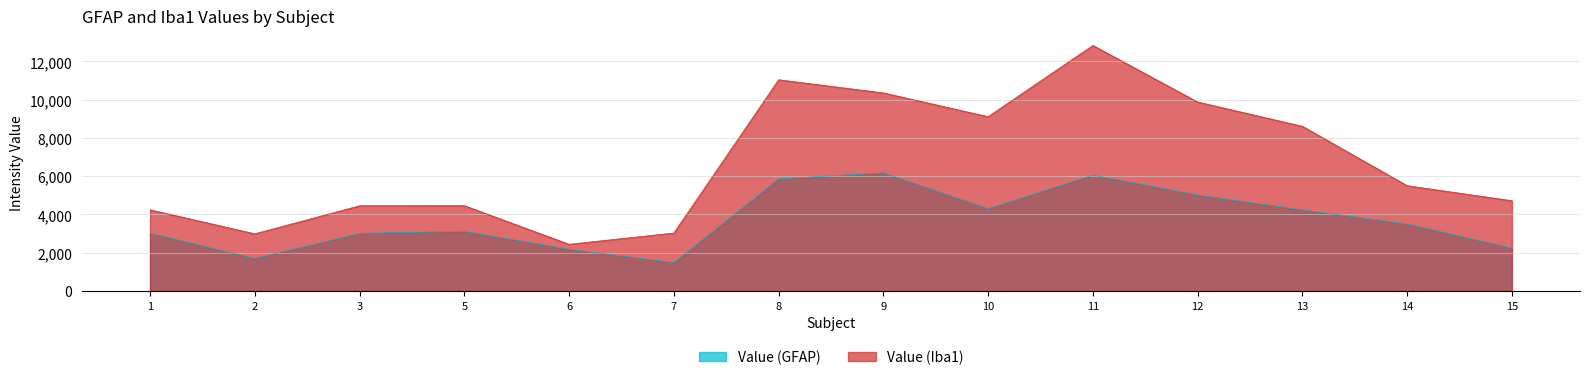

What is the value of the Value (GFAP) point at the 9th from the left?

4306.2